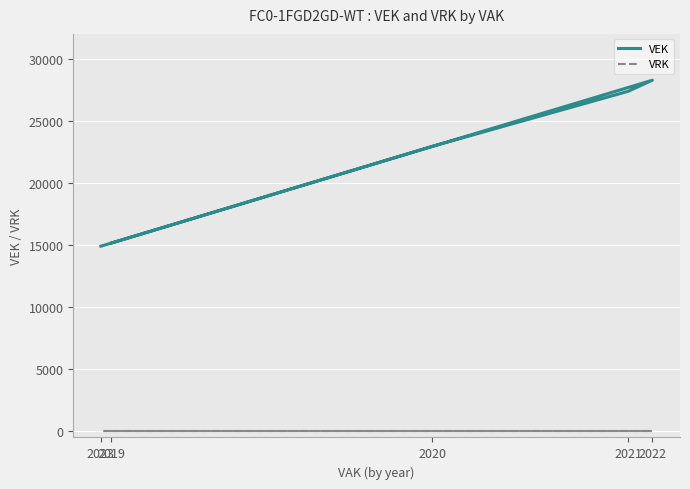

True or false: VRK and VEK intersect in this chart.

False